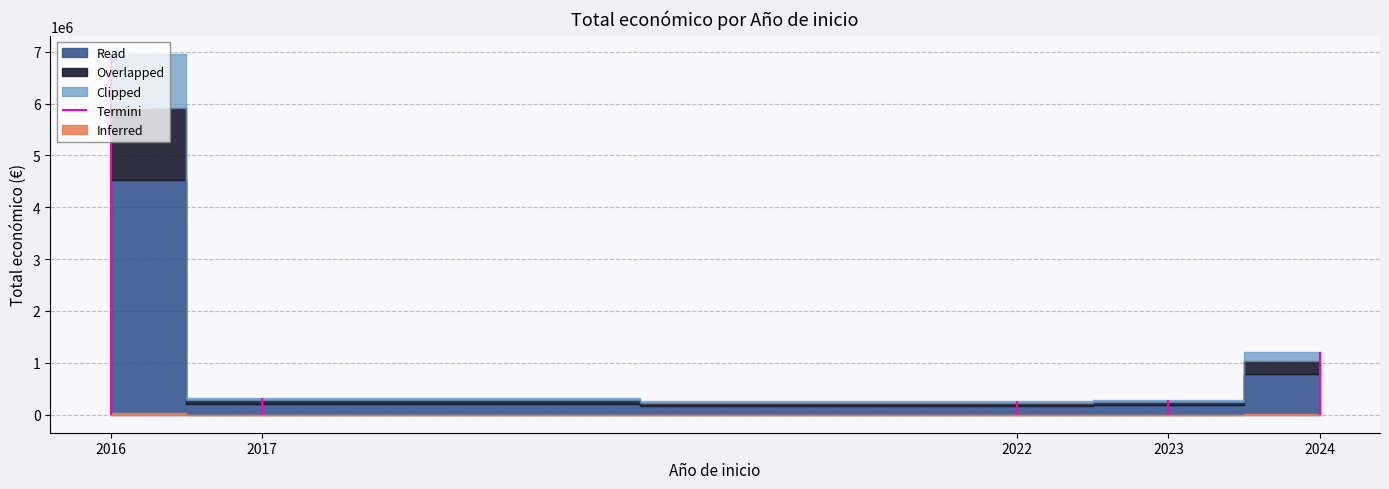

How many categories are shown in the chart?

6